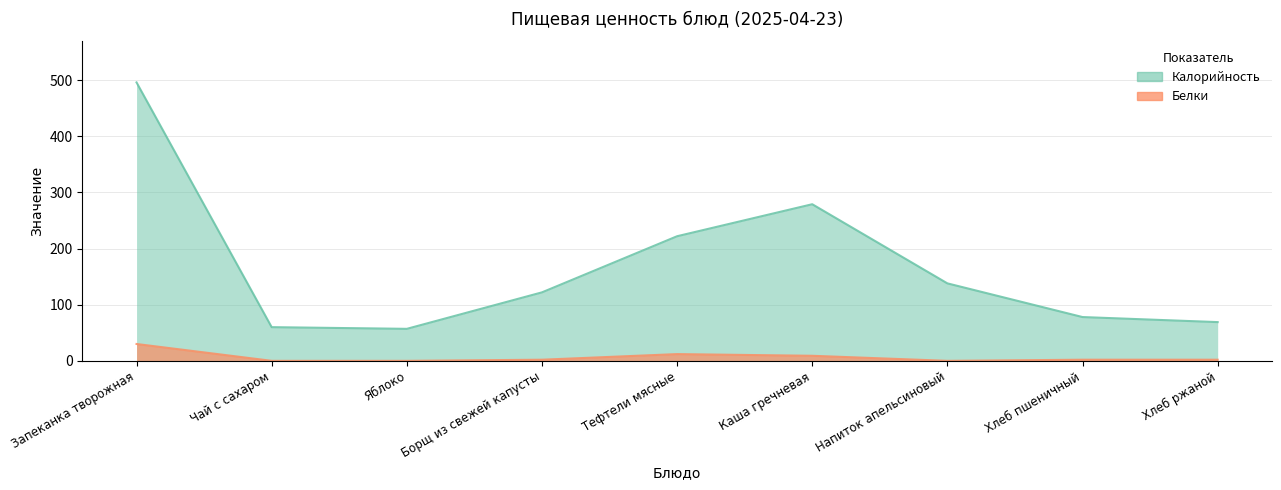

What is the spread (max minus min) of values at Тефтели мясные?

210